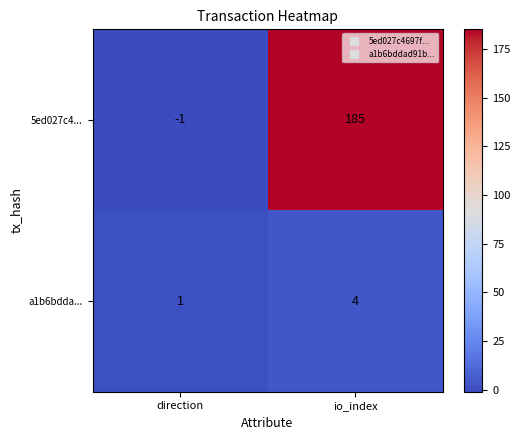

What is the maximum value for 5ed027c4...?

185